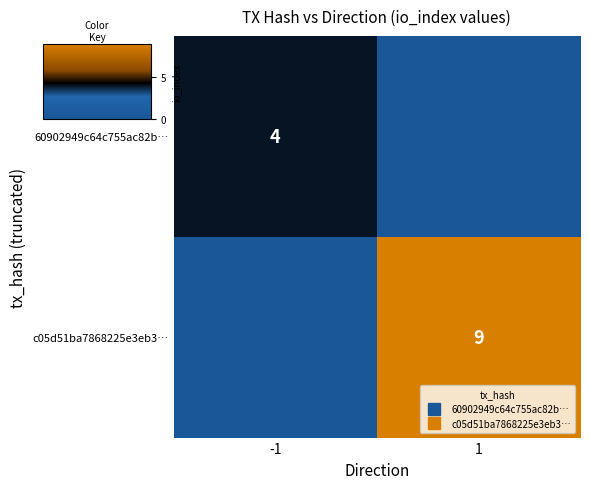

Between -1 and 1, which series saw the biggest shift?

c05d51ba7868225e3eb3…